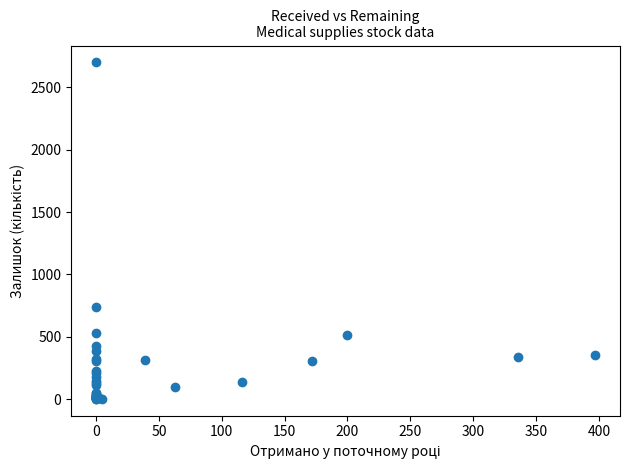

What Y value in the scatter plot is closest to 1351?

735